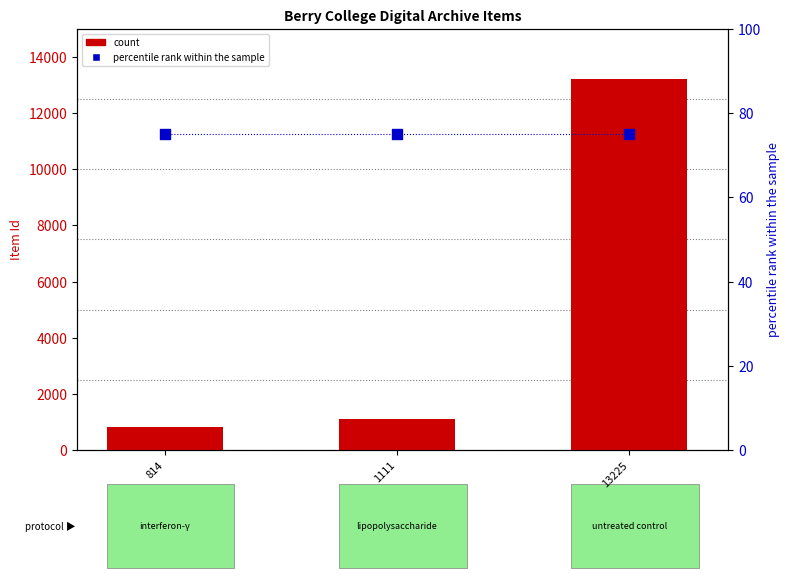

Is the value of count at 13225 greater than the value of percentile rank within the sample at 1111?

Yes